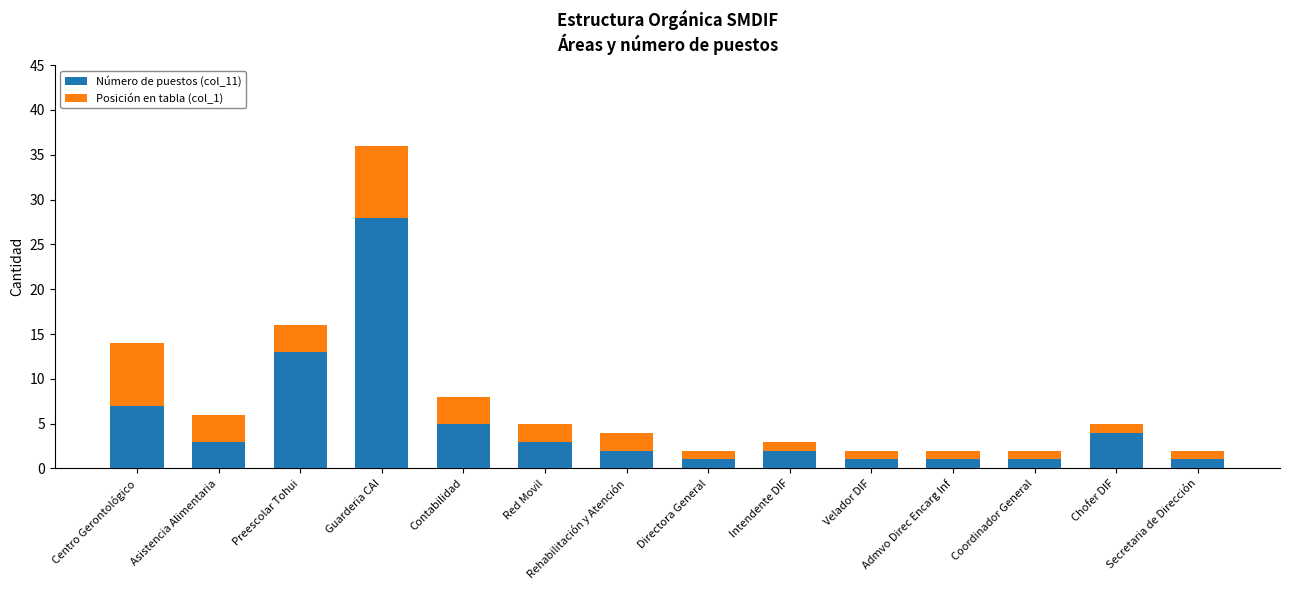

What are all the series names shown in the legend?

Número de puestos (col_11), Posición en tabla (col_1)